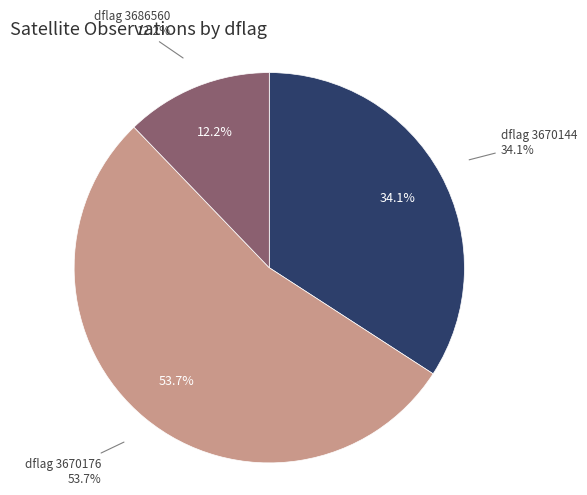

Combined, do 3686560 and 3670176 account for over 50%?

Yes